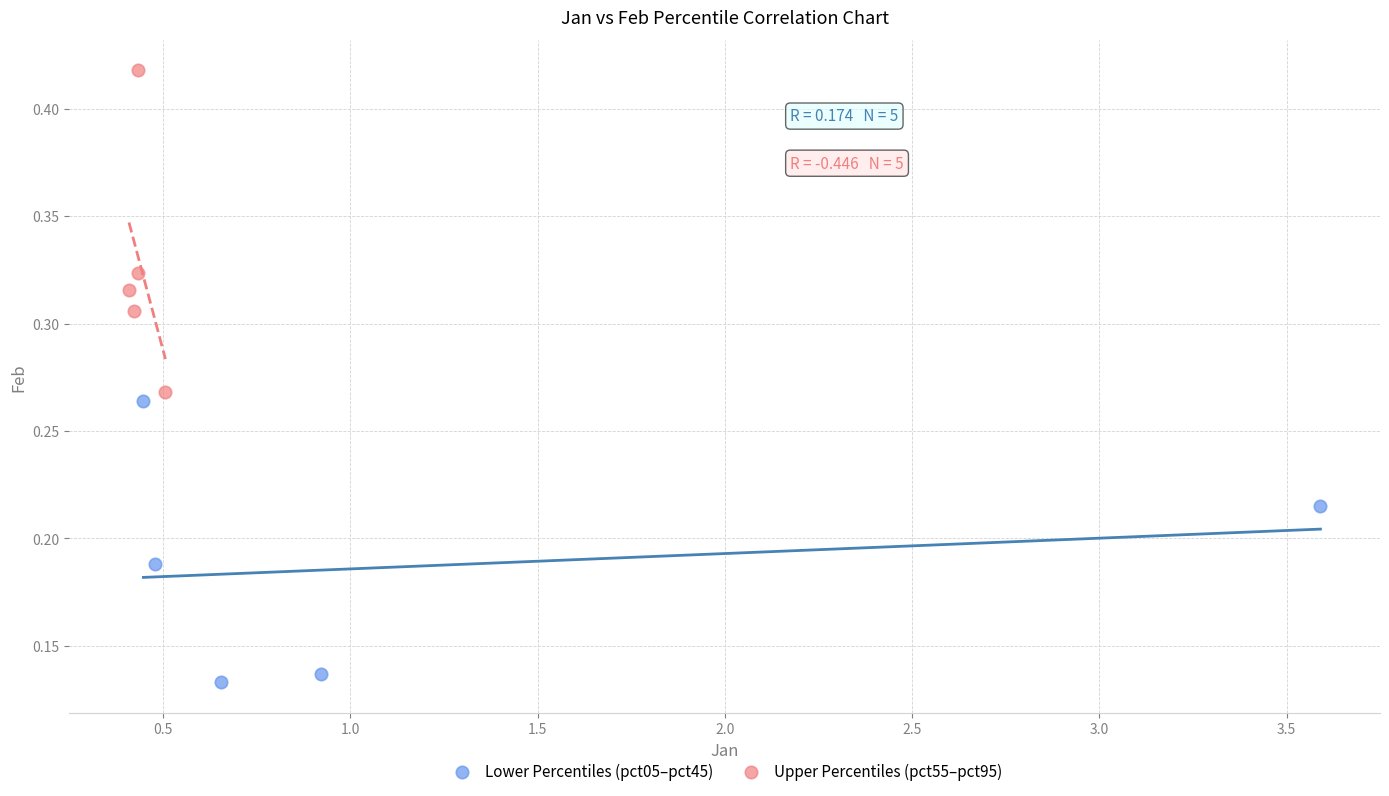

Which series reaches the minimum Y coordinate?

Lower Percentiles (pct05–pct45)